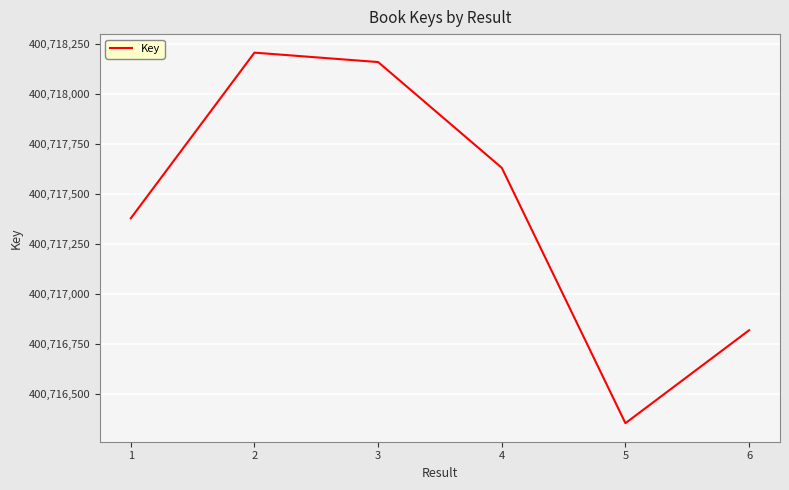

What is the difference between the maximum and minimum values?

1850